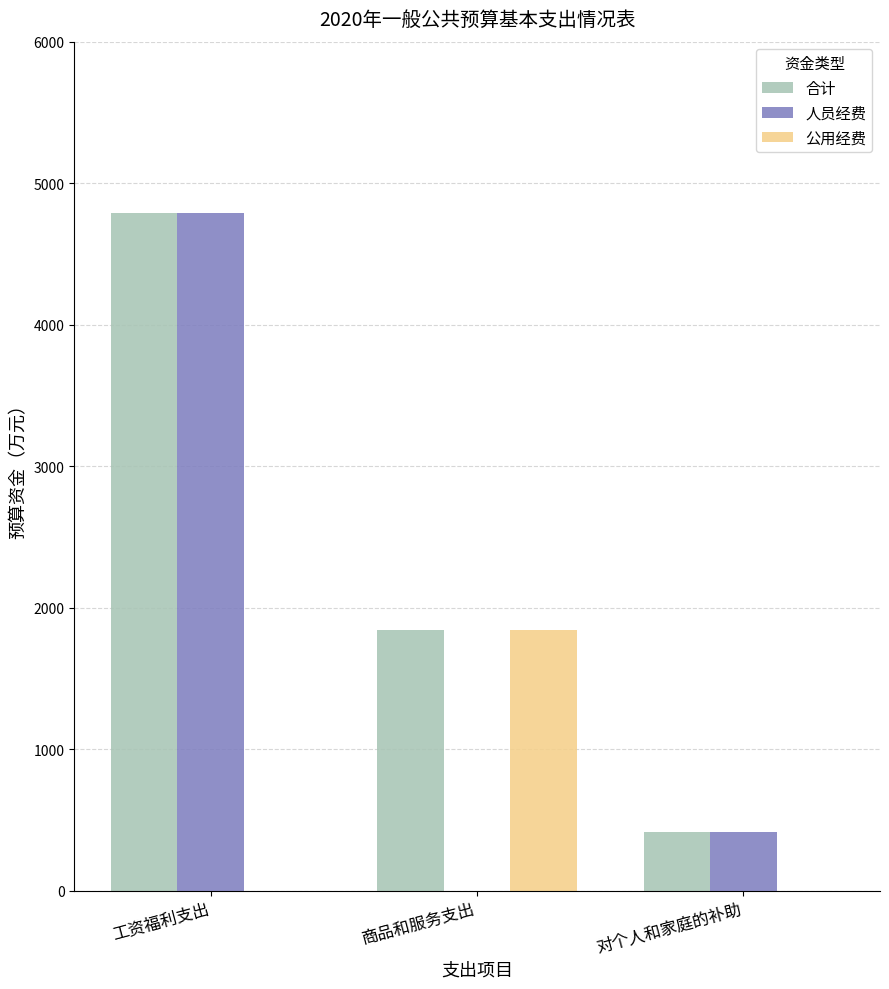

Reading right to left, what are all the values shown in this chart?

合计: 412.2	1841.6	4791.8
人员经费: 412.2	0.0	4791.8
公用经费: 0.0	1841.6	0.0